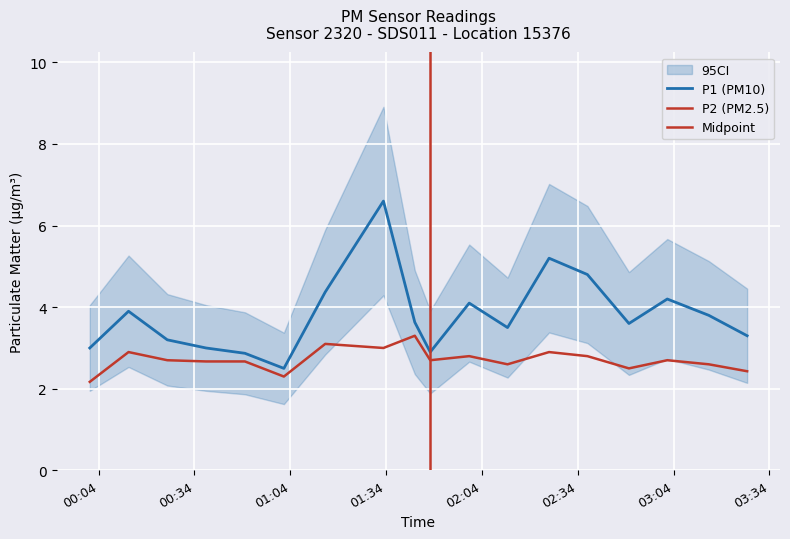

True or false: P2 and P1 intersect in this chart.

False